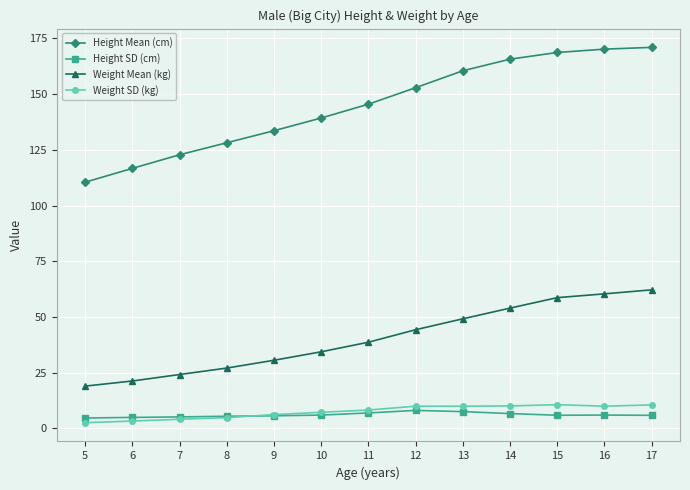

True or false: Weight SD (kg) and Weight Mean (kg) cross at least once.

False